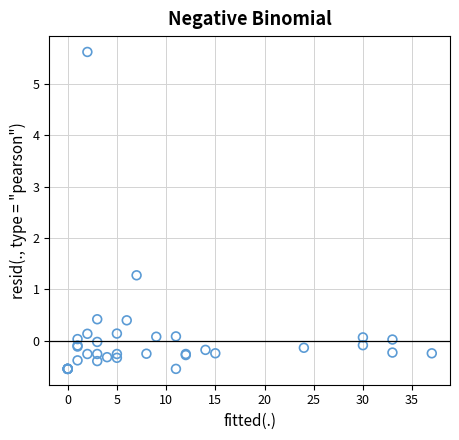

What Y value in the scatter plot is closest to 2?

1.3